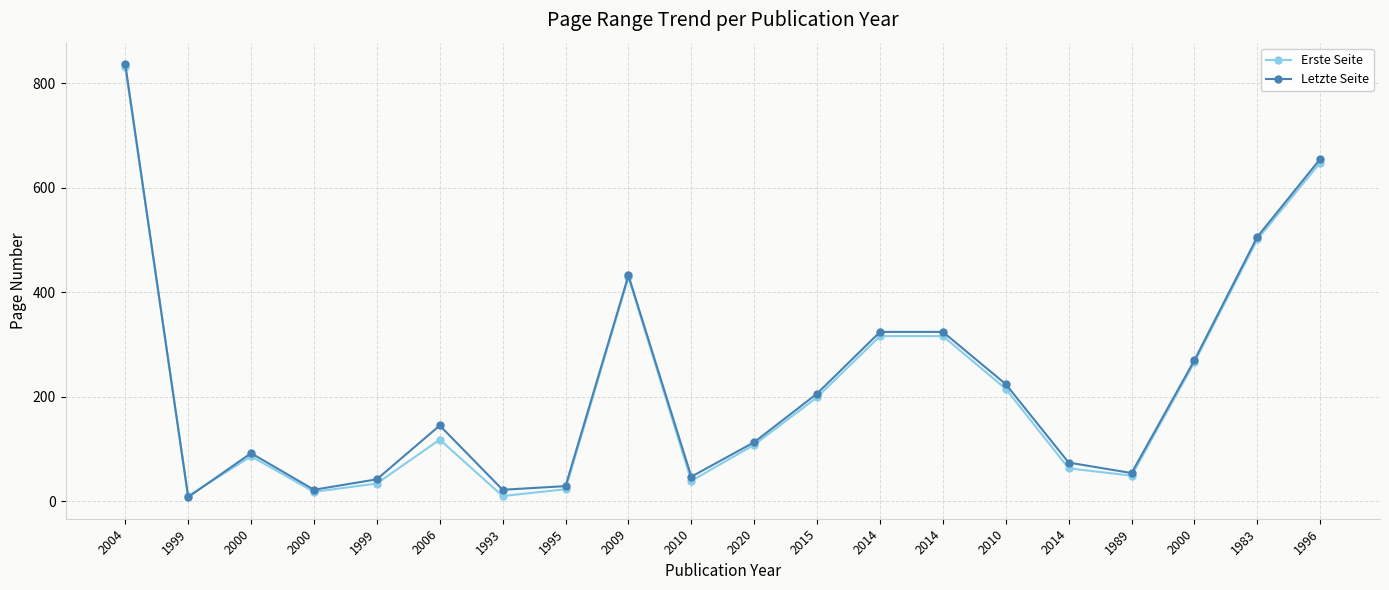

How many lines are shown in the chart?

2